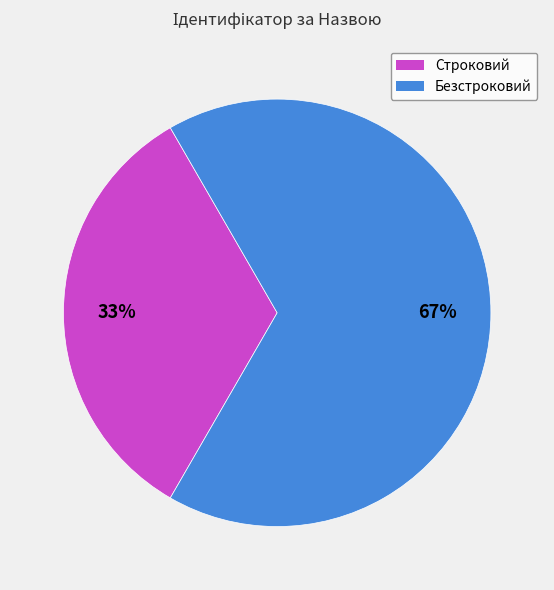

Approximately how many times larger is the value at Безстроковий compared to Строковий?

2.0